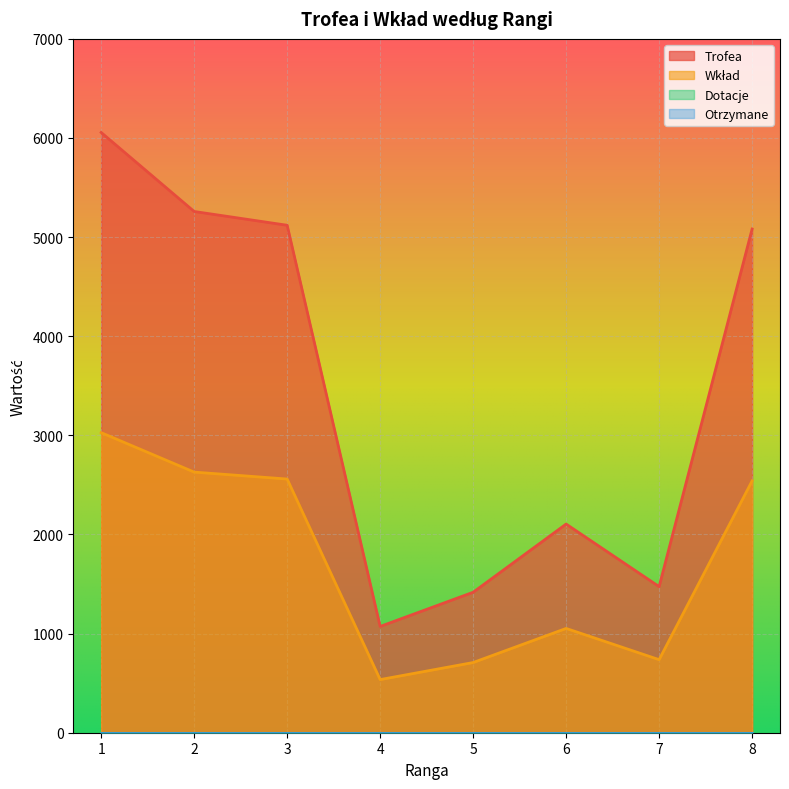

How many interior local valleys does the Trofea series have?

2